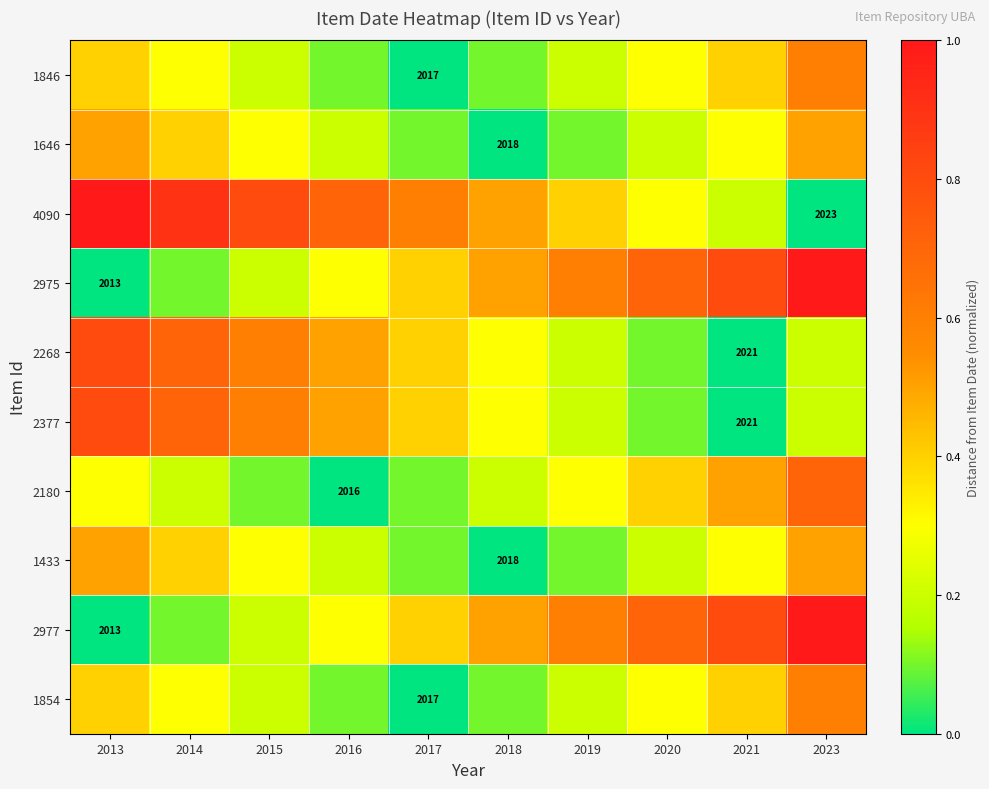

True or false: 2975 has a value of 0.6 at 2019.

True